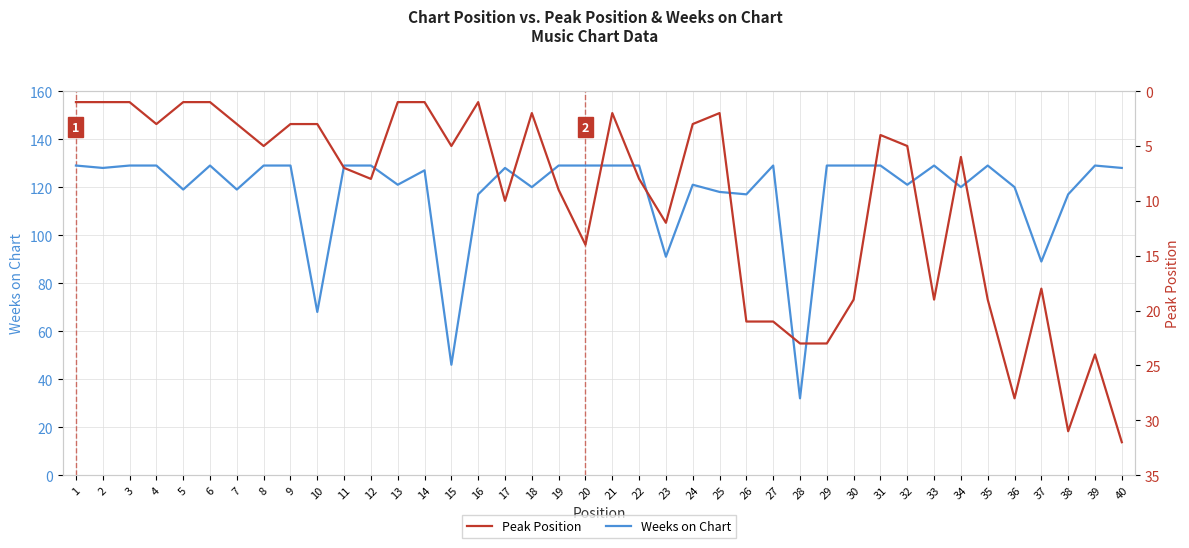

Reading left to right, extract all data points from this chart.

Weeks on Chart: 1=129	2=128	3=129	4=129	5=119	6=129	7=119	8=129	9=129	10=68	11=129	12=129	13=121	14=127	15=46	16=117	17=128	18=120	19=129	20=129	21=129	22=129	23=91	24=121	25=118	26=117	27=129	28=32	29=129	30=129	31=129	32=121	33=129	34=120	35=129	36=120	37=89	38=117	39=129	40=128
Peak Position: 1=1	2=1	3=1	4=3	5=1	6=1	7=3	8=5	9=3	10=3	11=7	12=8	13=1	14=1	15=5	16=1	17=10	18=2	19=9	20=14	21=2	22=8	23=12	24=3	25=2	26=21	27=21	28=23	29=23	30=19	31=4	32=5	33=19	34=6	35=19	36=28	37=18	38=31	39=24	40=32